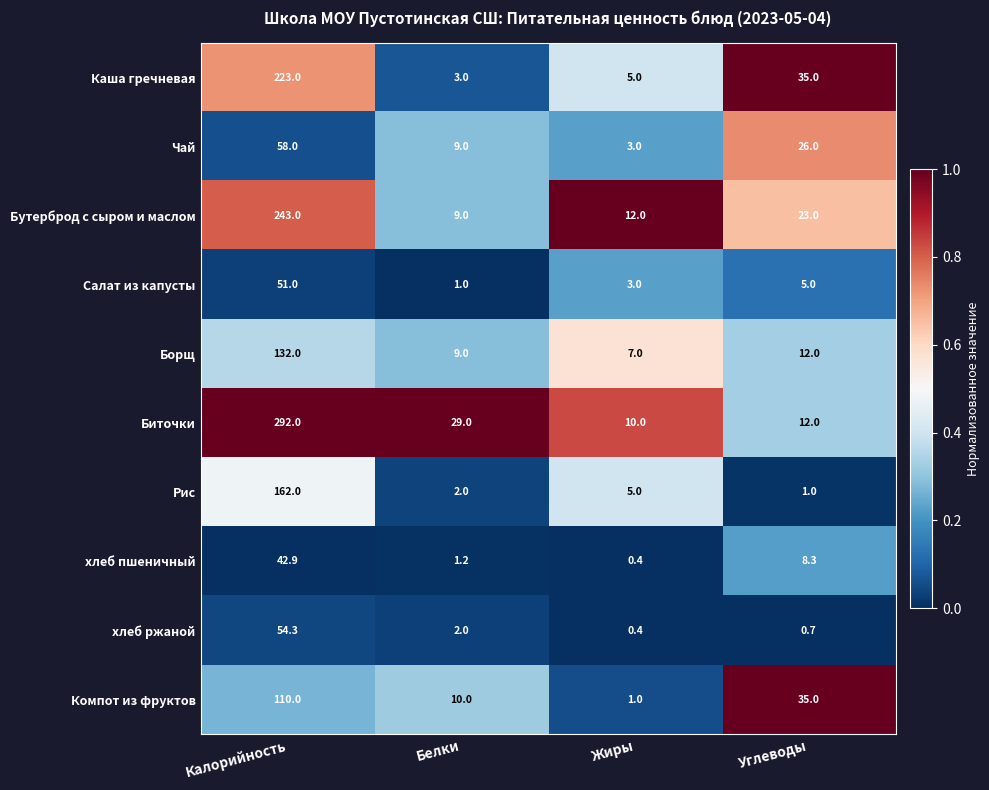

Is it true that Чай equals 3.0 at Жиры?

True